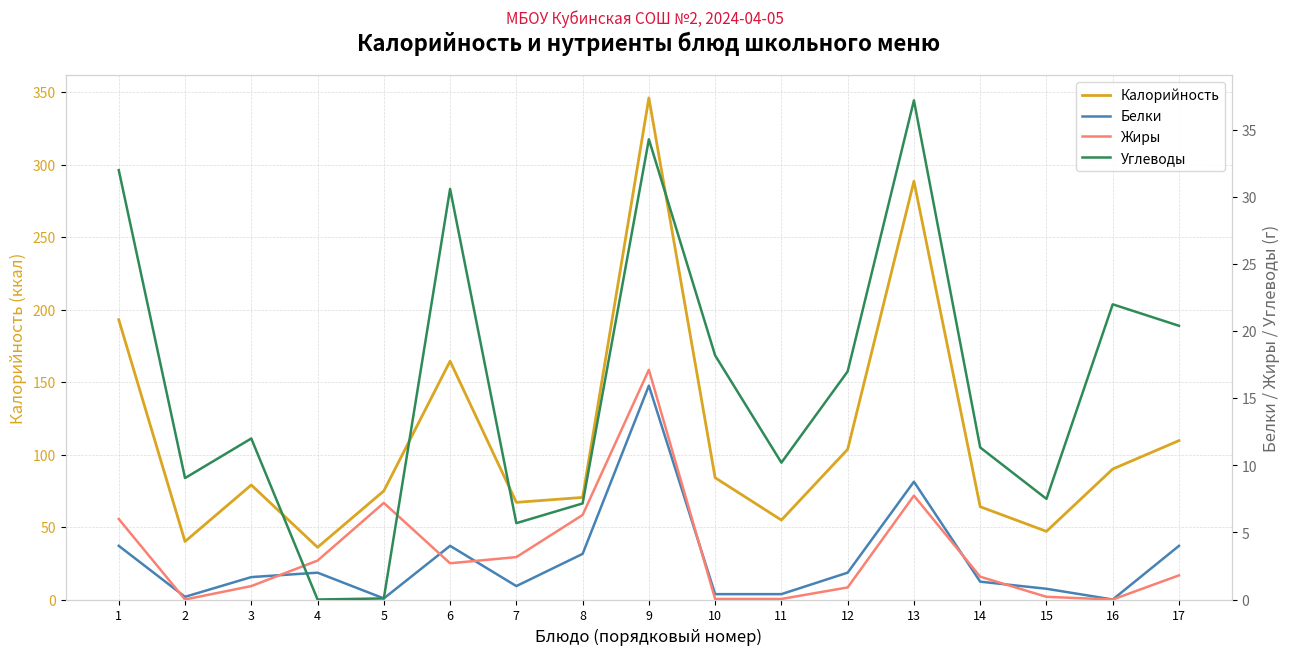

Which series ends up on top after the final intersection of Жиры and Белки?

Белки